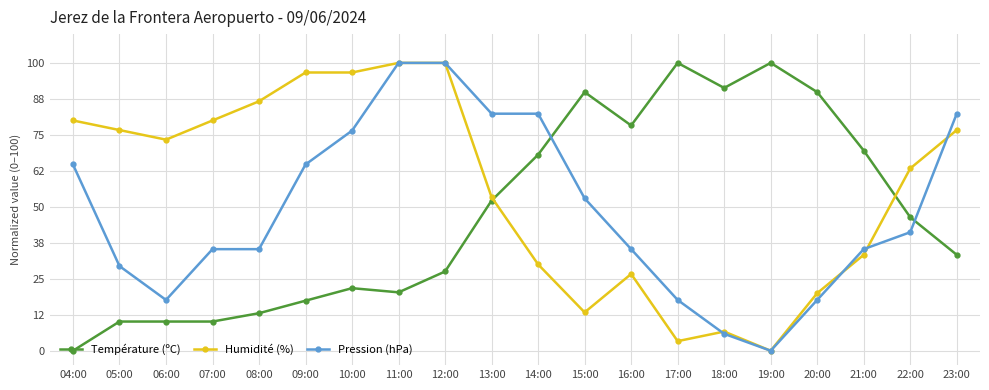

Read the Température (ºC) value at 22:00.

46.4